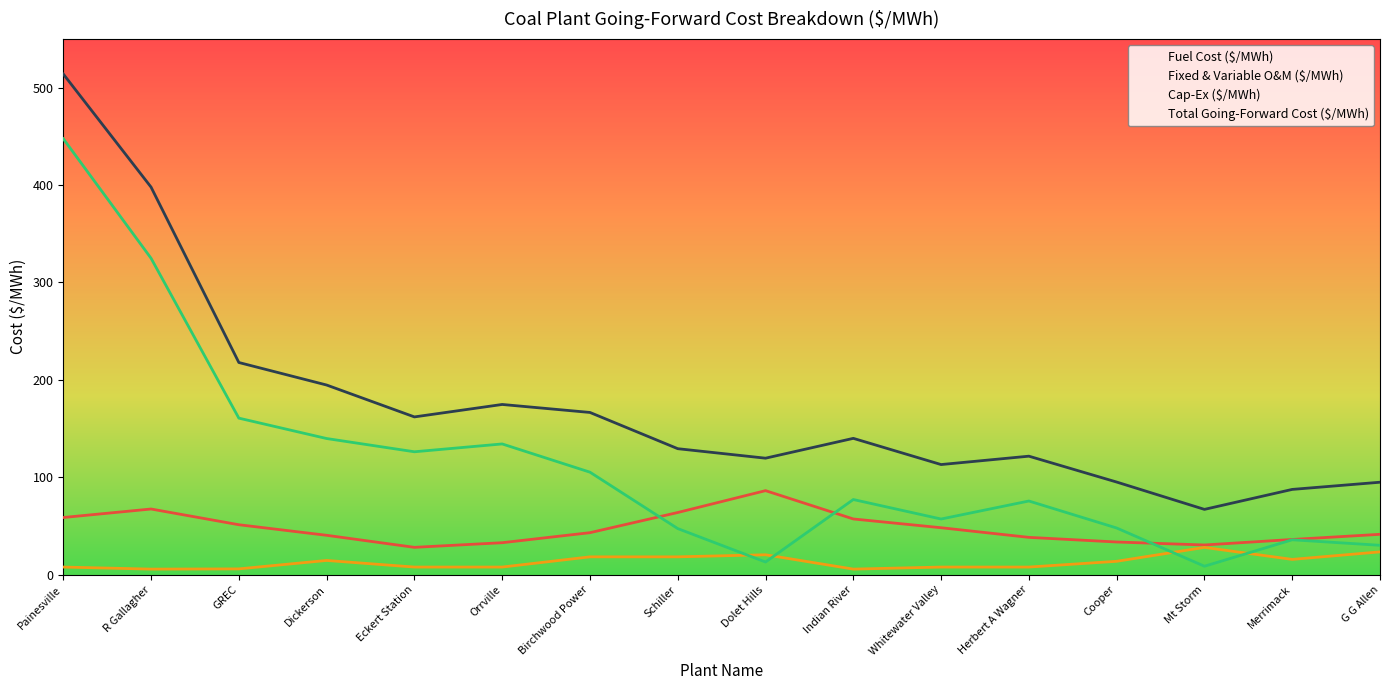

True or false: Fixed & Variable O&M ($/MWh) and Cap-Ex ($/MWh) intersect in this chart.

True